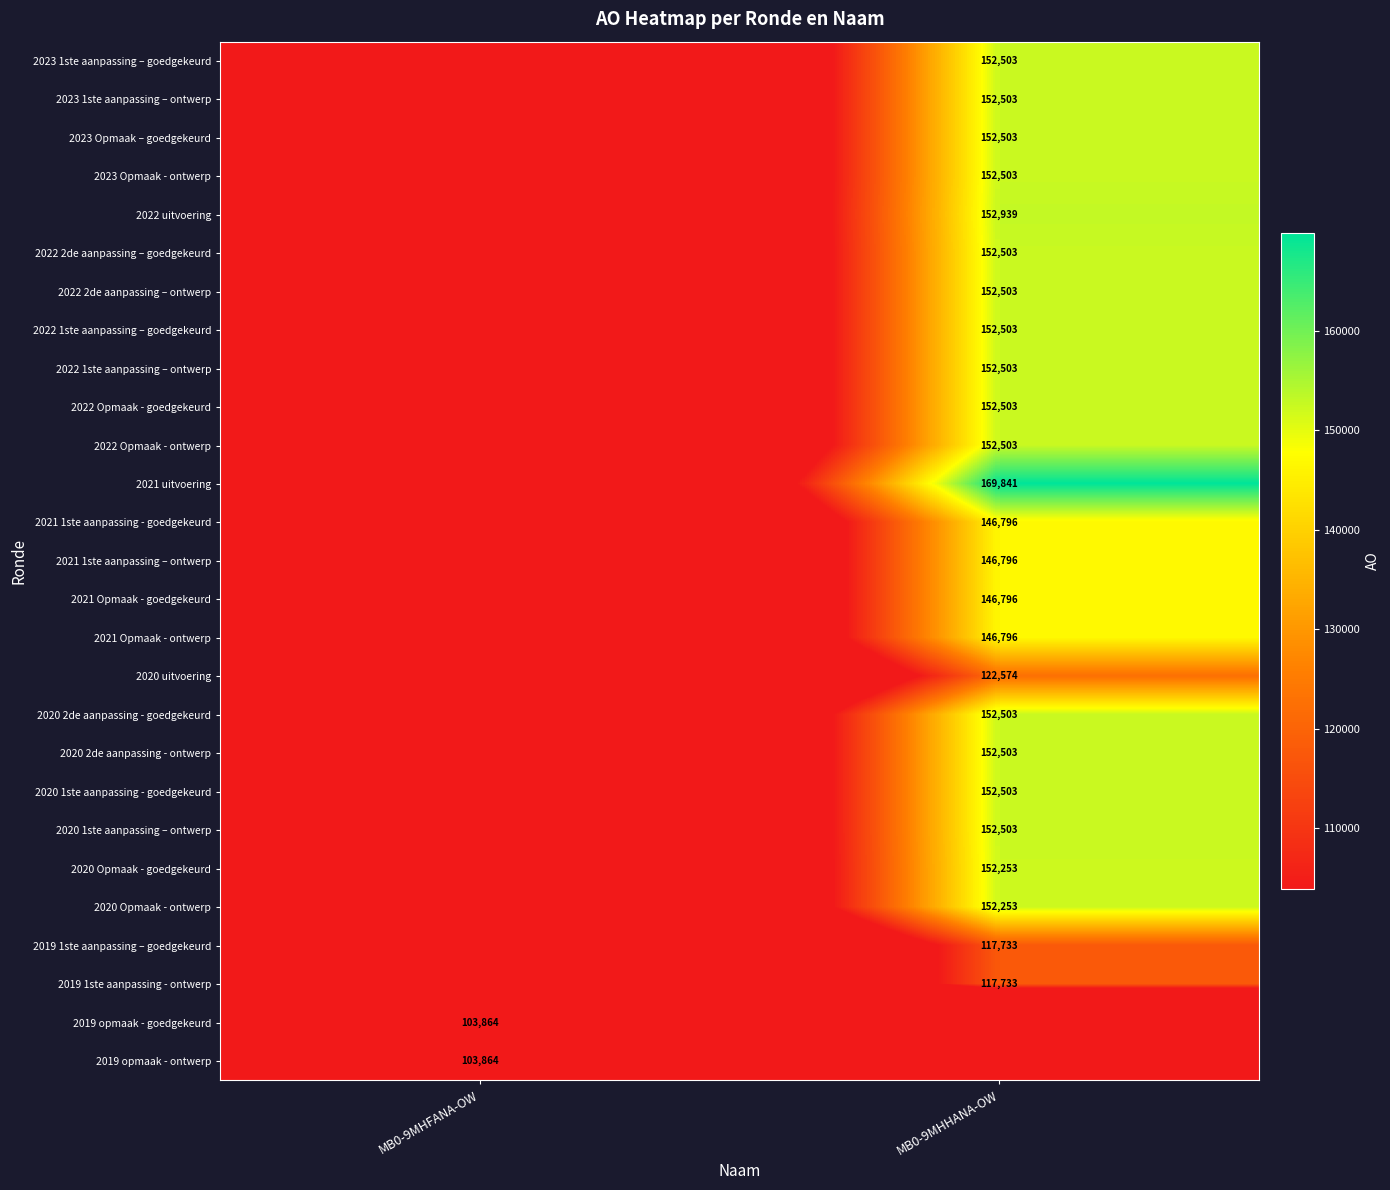

True or false: 2021 uitvoering has a value of 169841 at MB0-9MHHANA-OW.

True